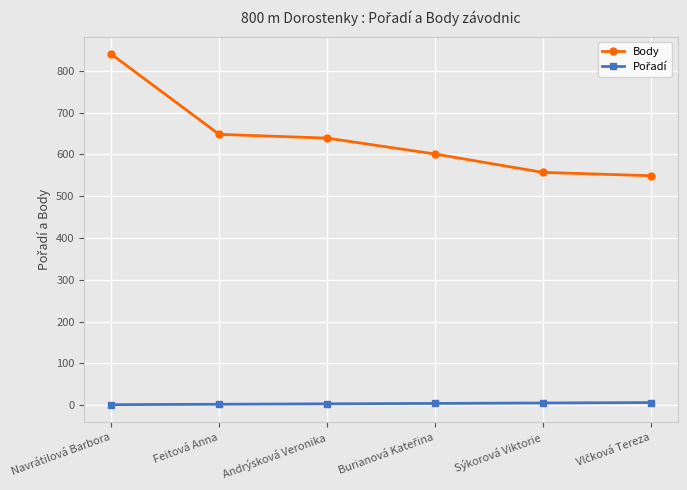

What is the minimum value for Body?

549